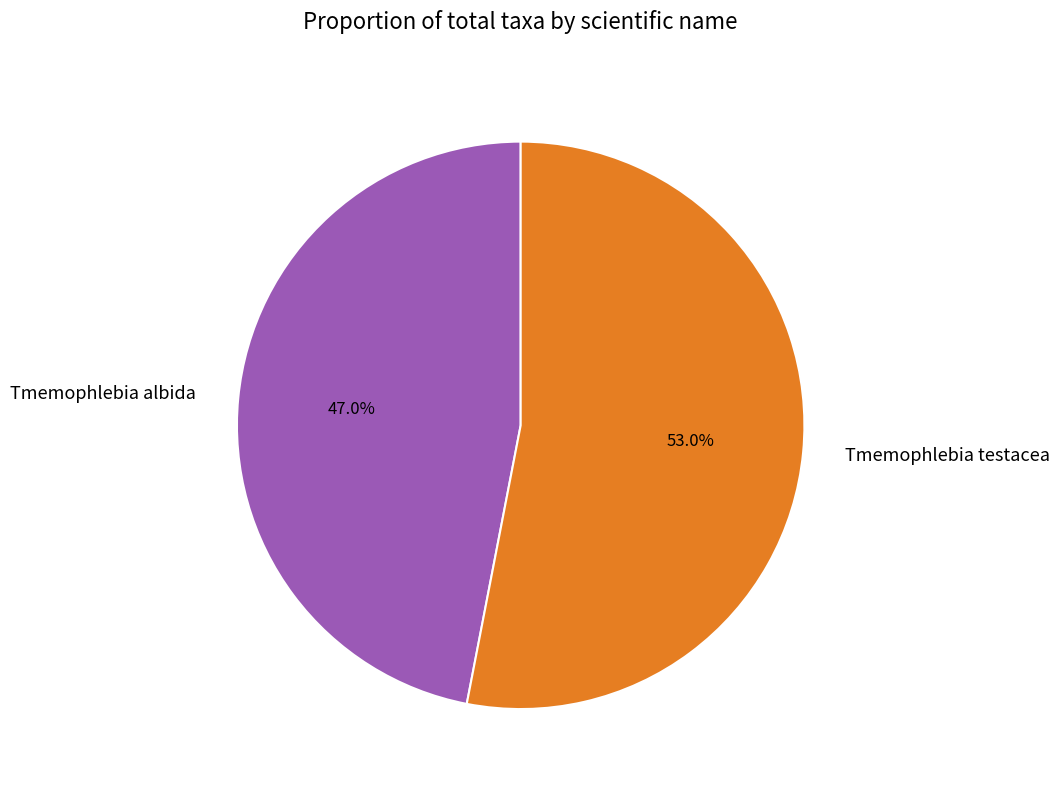

Which category has the biggest portion of the pie?

Tmemophlebia testacea